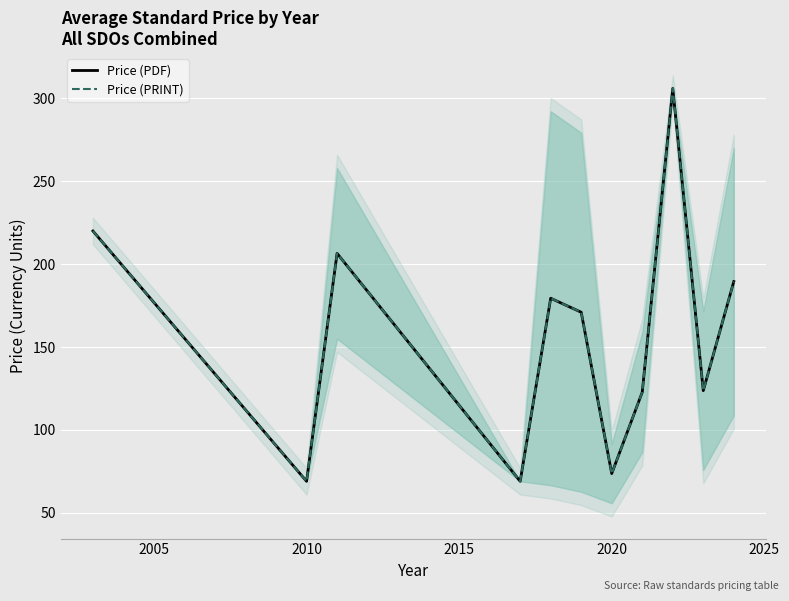

What are all the series names shown in the legend?

Price (PDF), Price (PRINT)